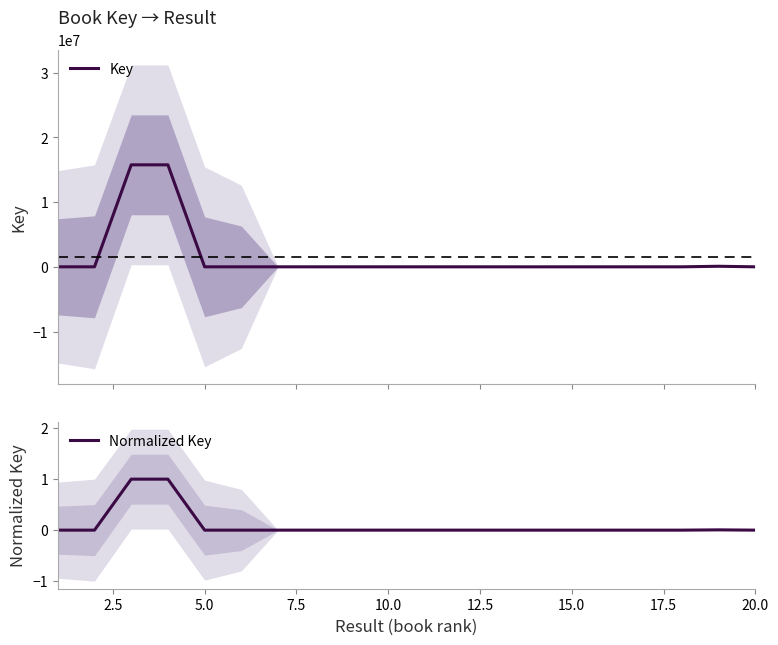

Reading left to right, transcribe all the data shown in this chart.

Key: 4958.0	4610.0	15772877.0	15772933.0	4552.0	4582.0	4529.0	4432.0	4458.0	4371.0	4189.0	4284.0	2606.0	1443.0	4009.0	3821.0	3942.0	3681.0	90392.0	3473.0
Normalized Key: 0.0	0.0	1.0	1.0	0.0	0.0	0.0	0.0	0.0	0.0	0.0	0.0	0.0	0.0	0.0	0.0	0.0	0.0	0.0	0.0